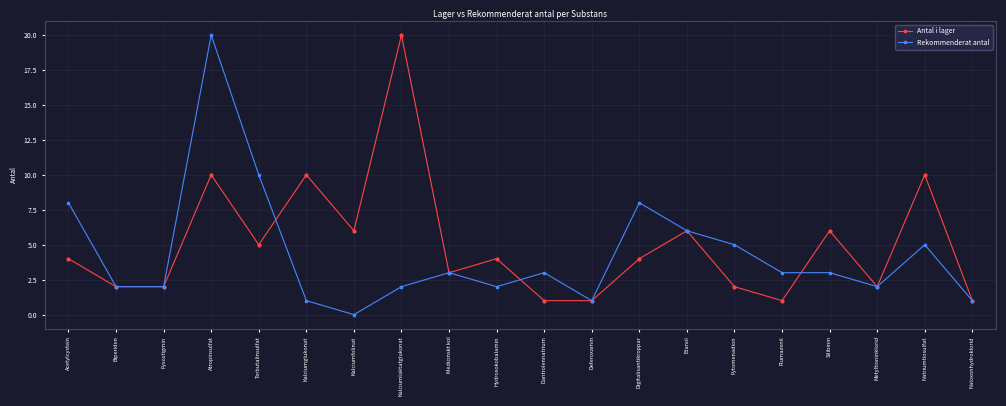

What is the difference between the highest and lowest values at Atropinsulfat?

10